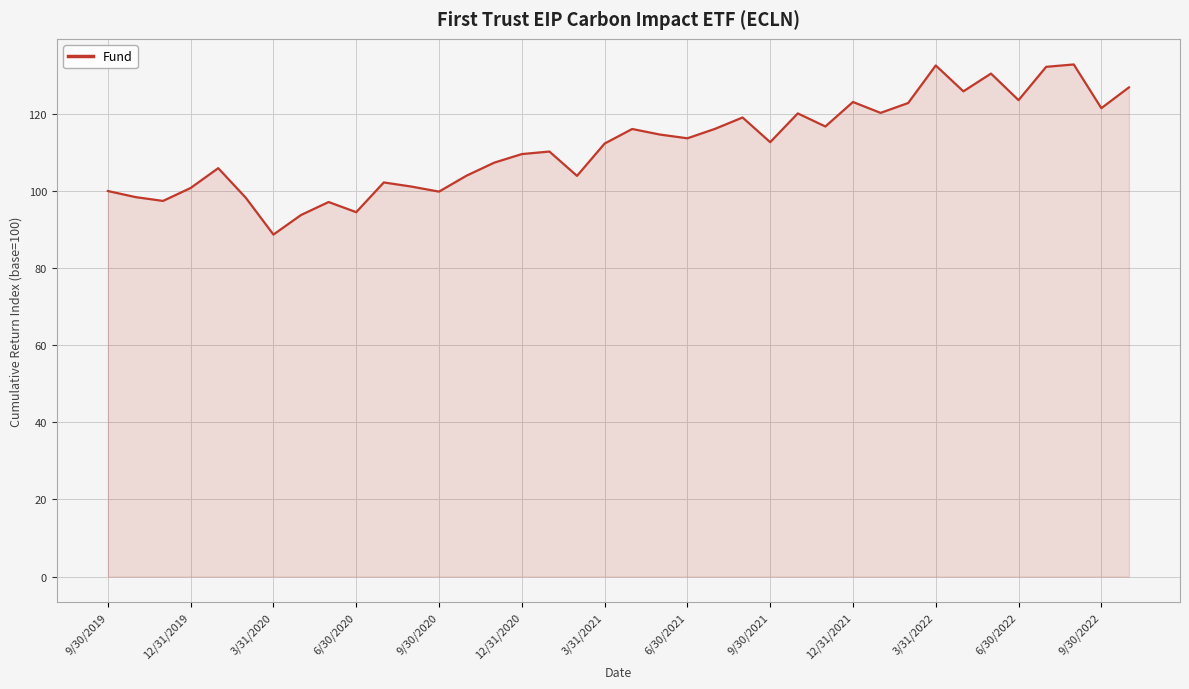

What is the greatest value displayed?

132.8